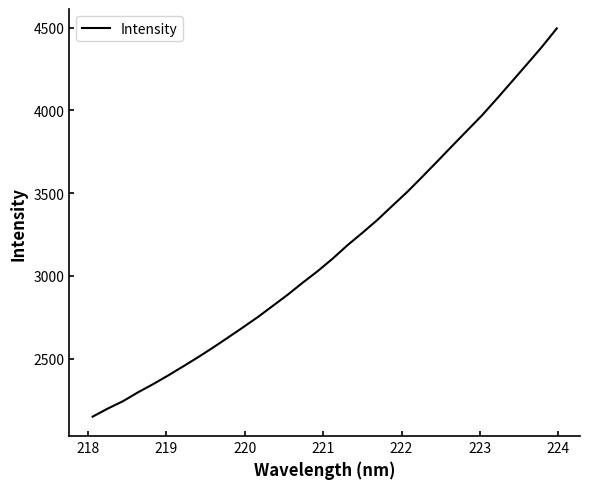

What is the maximum value shown in the chart?

4495.3